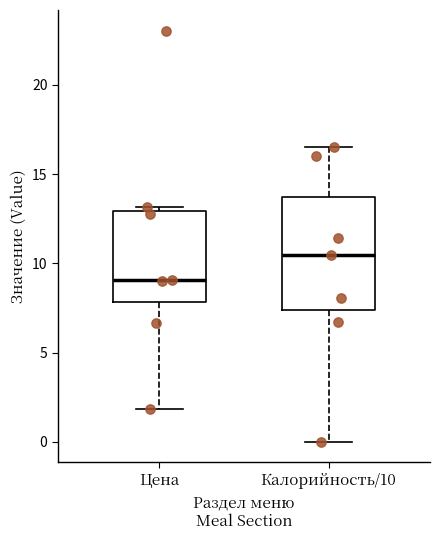

Reading left to right, read every box against the y-axis: the position of its median line, the range the box covers, and the ends of its whiskers. The values are not printed on the chart, so give them approximately, as read against the axis.

Цена: median 9.0, box 8.0 to 13.0, whiskers 2.0 to 13.0 (just above the box's upper edge)
Калорийность/10: median 10.5, box 7.5 to 13.5, whiskers 0.0 to 16.5